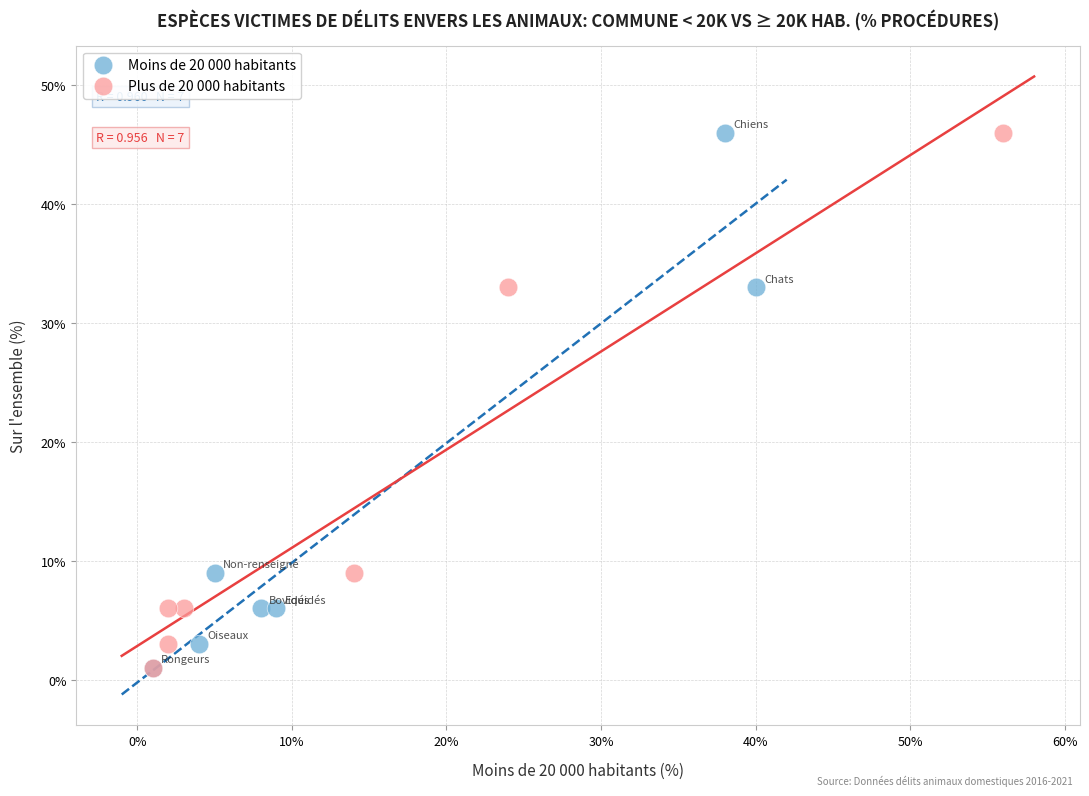

What are all the series names shown in the legend?

Moins de 20 000 habitants, Plus de 20 000 habitants